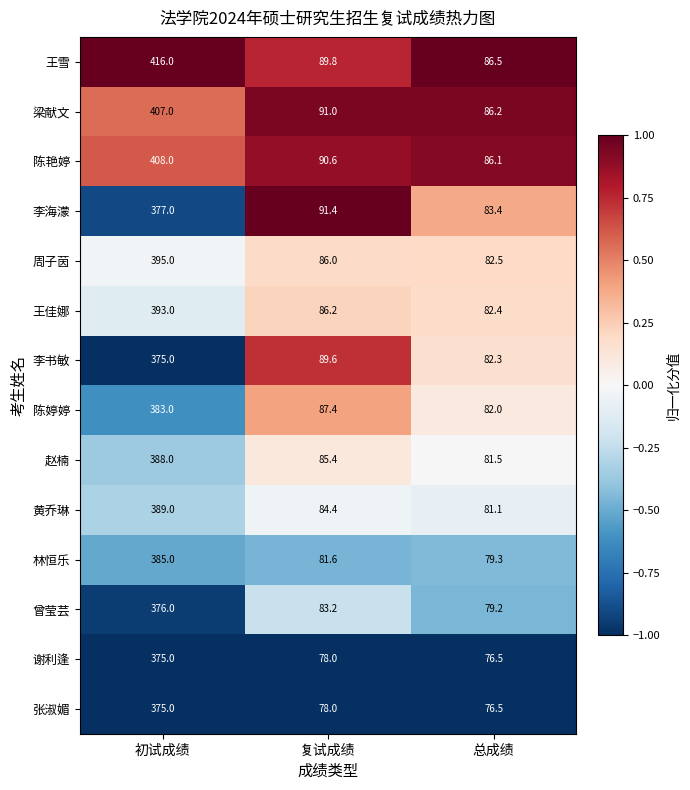

Where does the 陈婷婷 series first go above 87?

初试成绩